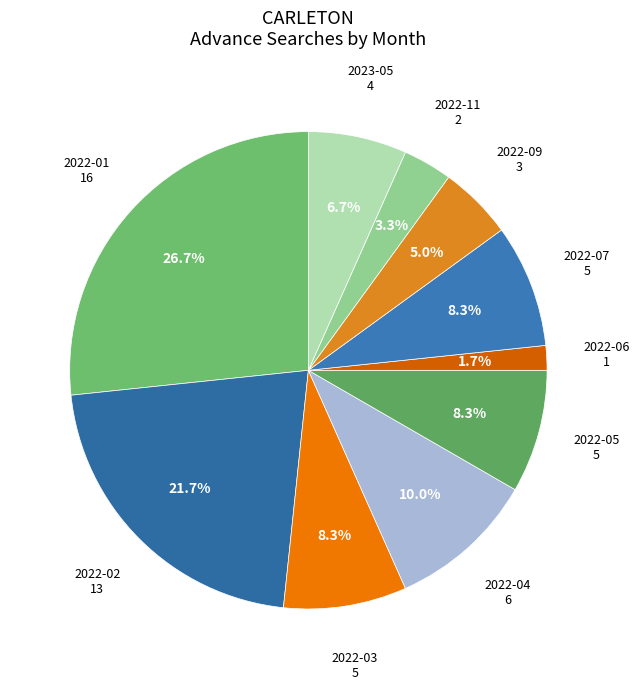

To the nearest percent, what percentage of the pie is 2022-09?

5%